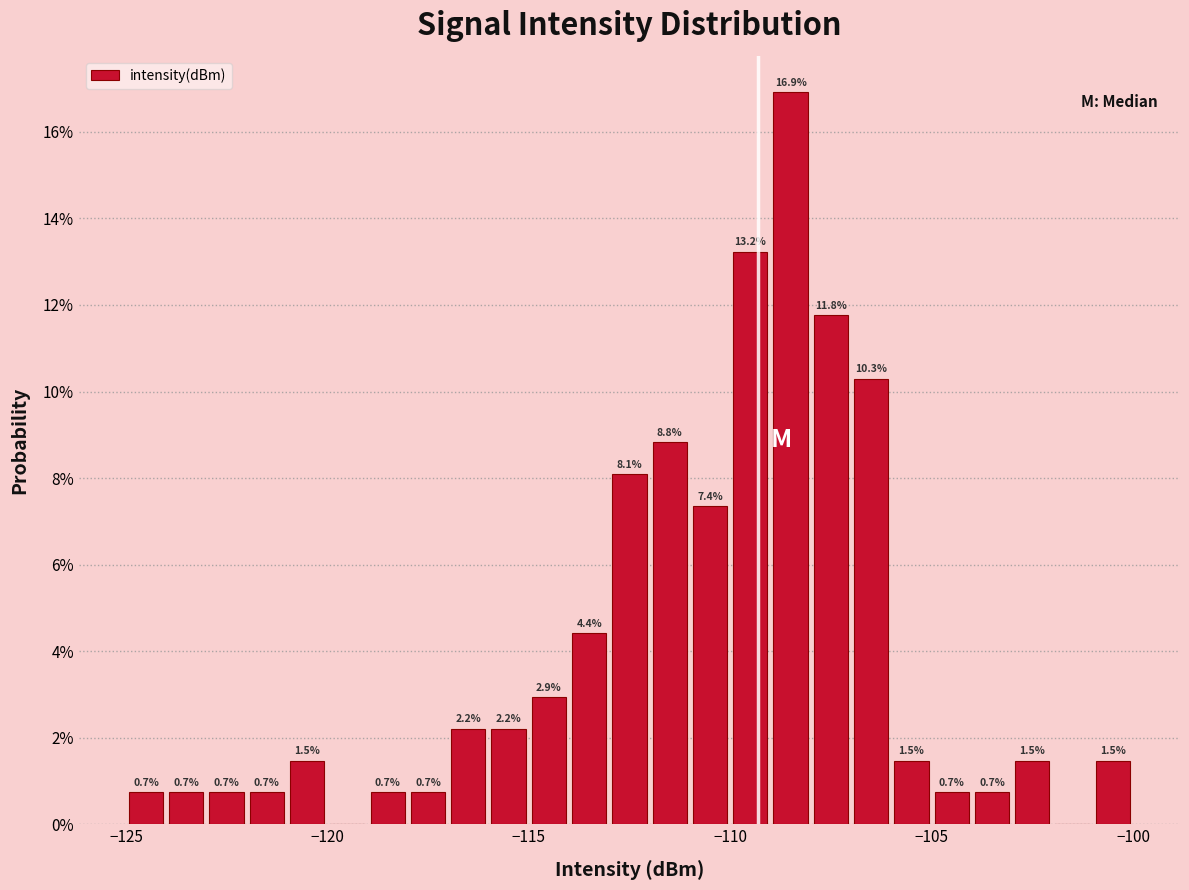

Read against the x-axis, roughly where is the centre of the tallest bar?

-108.5